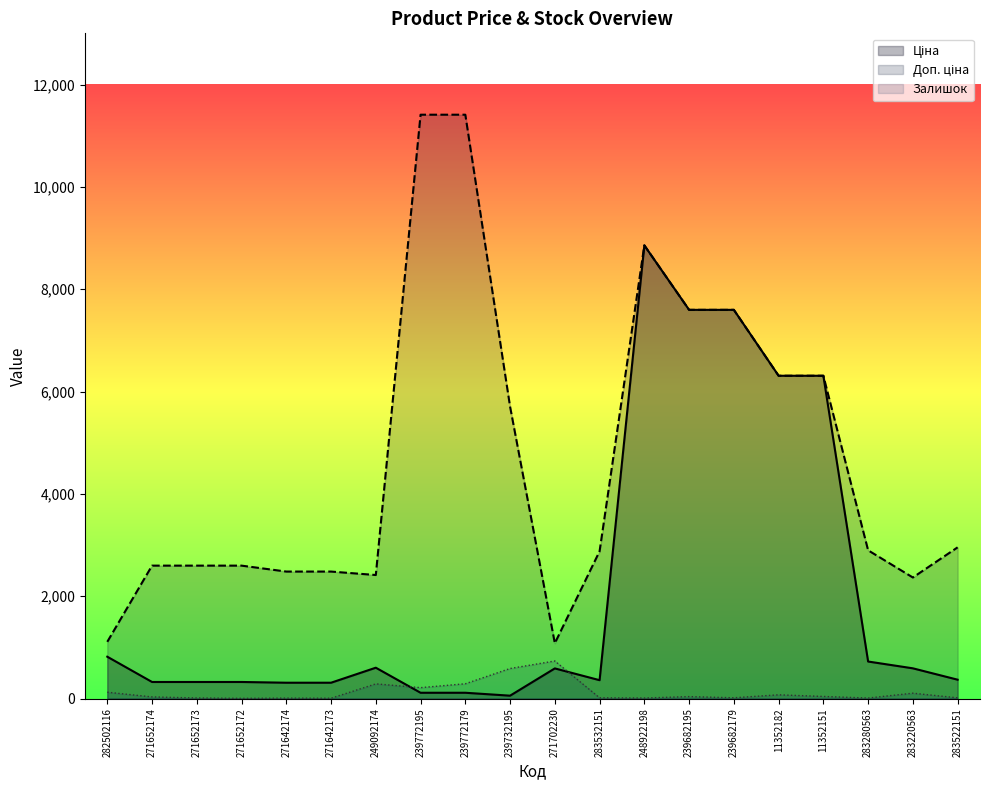

What is the approximate value of Залишок at 11352182?

74.0